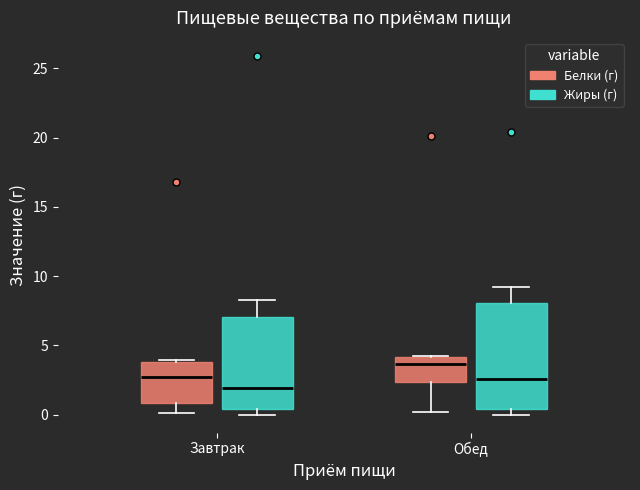

Reading left to right, read every box against the y-axis: the position of its median line, the range the box covers, and the ends of its whiskers. The values are not printed on the chart, so give them approximately, as read against the axis.

Завтрак (Белки (г)): median 2.5, box 1.0 to 4.0, whiskers 0.0 to 4.0
Завтрак (Жиры (г)): median 2.0, box 0.5 to 7.0, whiskers 0.0 to 8.5
Обед (Белки (г)): median 3.5, box 2.5 to 4.0, whiskers 0.0 to 4.5
Обед (Жиры (г)): median 2.5, box 0.5 to 8.0, whiskers 0.0 to 9.0